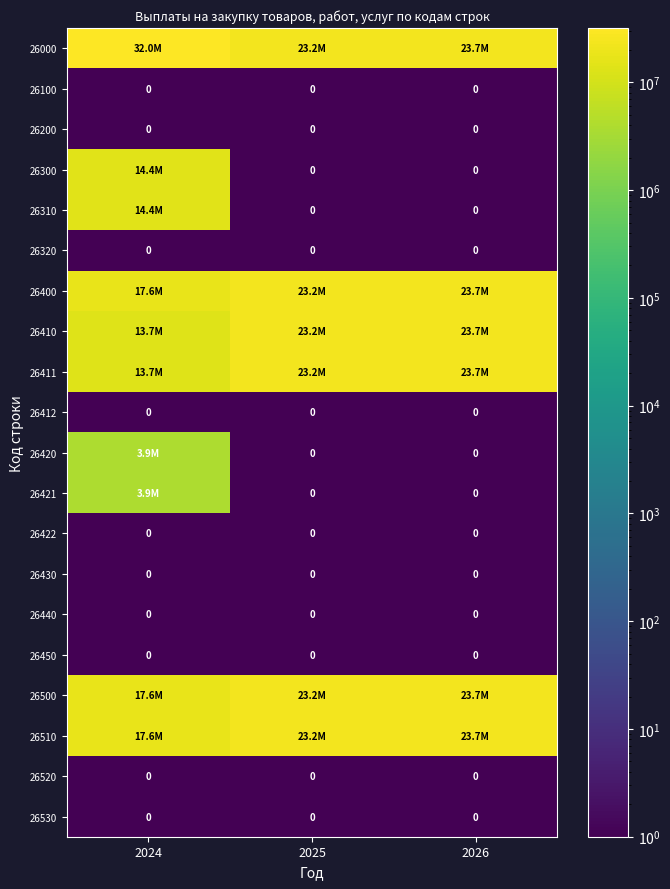

Which category has the lowest value in the 26430 series?

2024